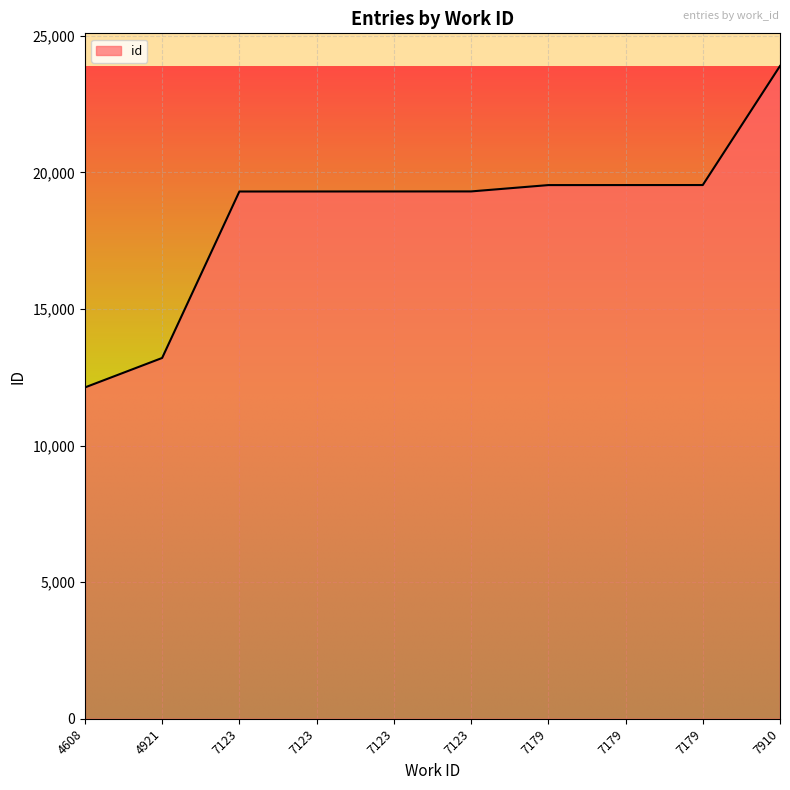

Reading right to left, transcribe all the data shown in this chart.

7910=23898	7179=19539	7179=19538	7179=19537	7123=19305	7123=19304	7123=19303	7123=19302	4921=13208	4608=12129